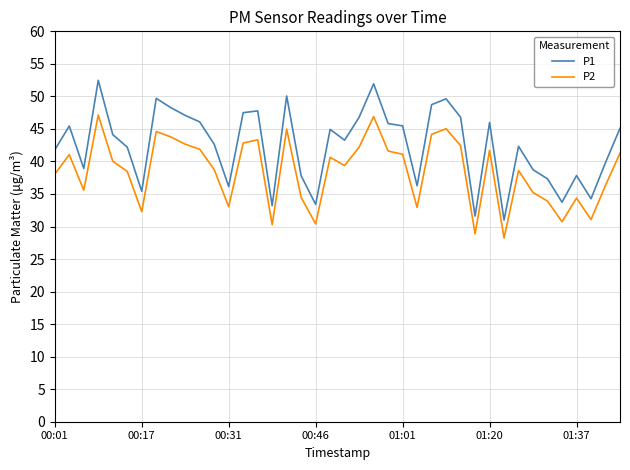

How many interior local peaks does the P2 series have?

11